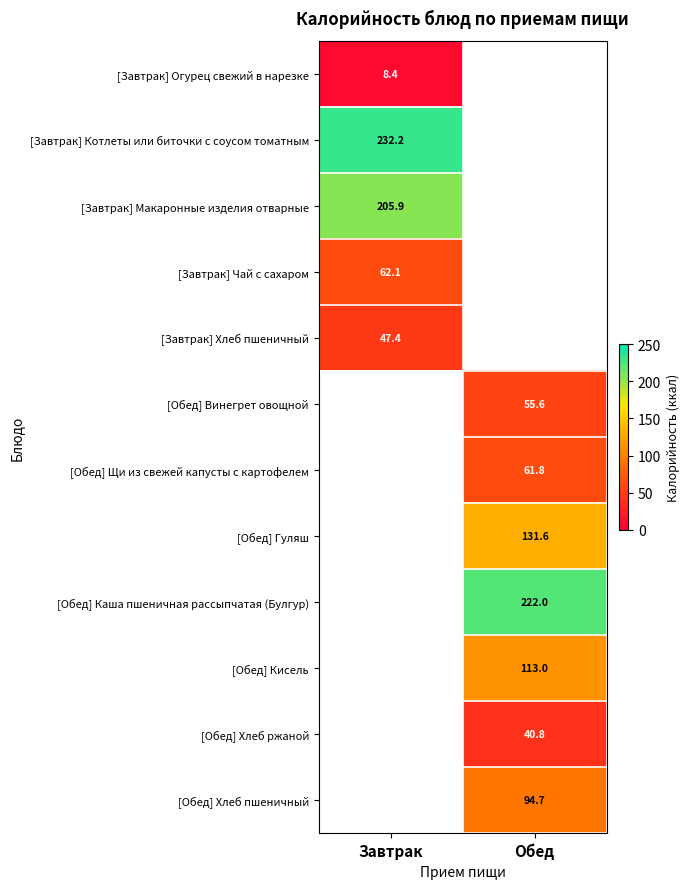

True or false: [Обед] Каша пшеничная рассыпчатая (Булгур) has a value of 222.0 at Обед.

True